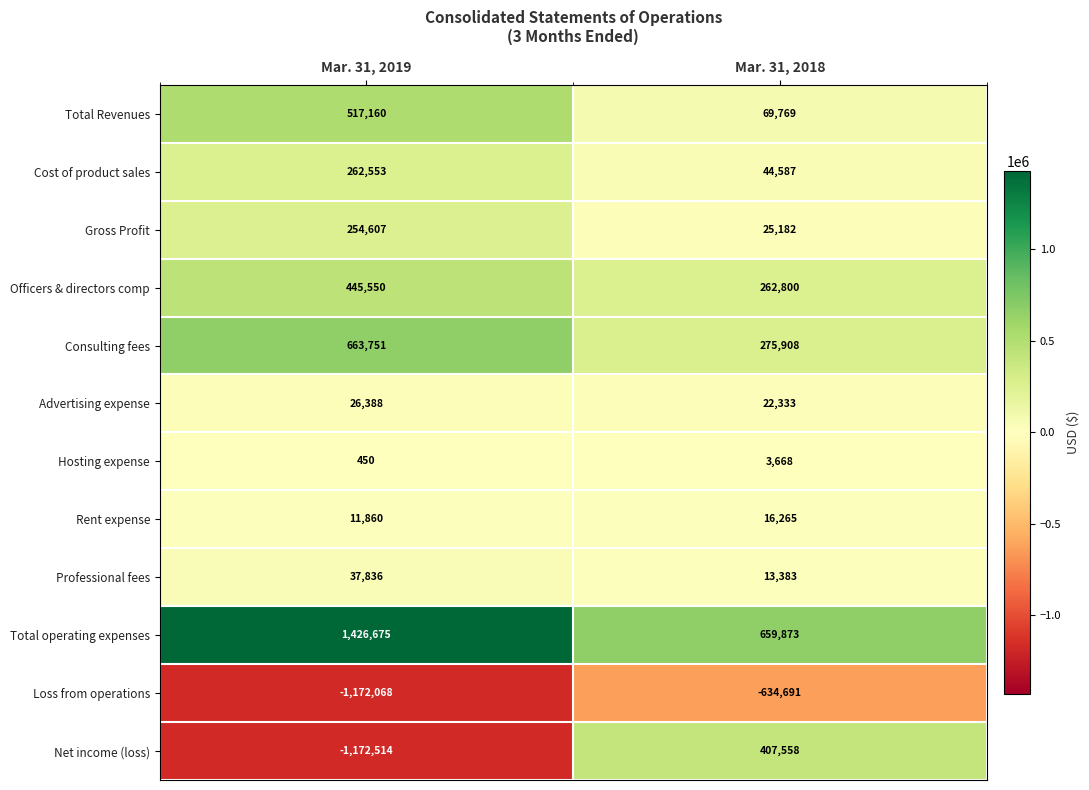

What is the maximum value shown in the chart?

1426675